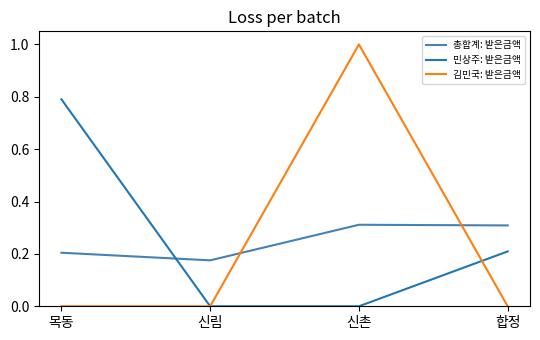

What position from the left is 합정?

4